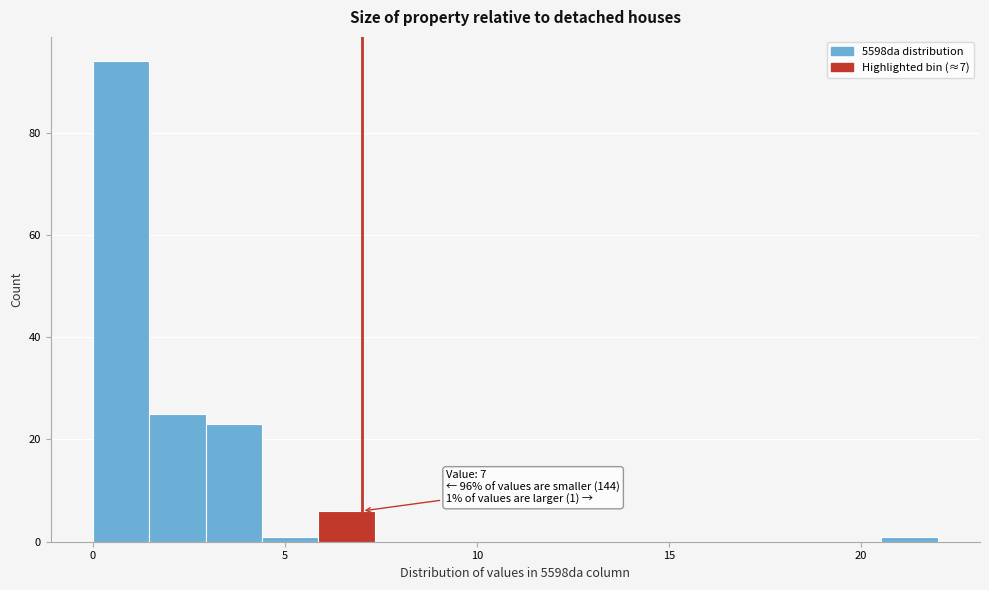

Around what value on the x-axis is the tallest bar? Give the approximate position of its centre, as read against the axis.

0.5